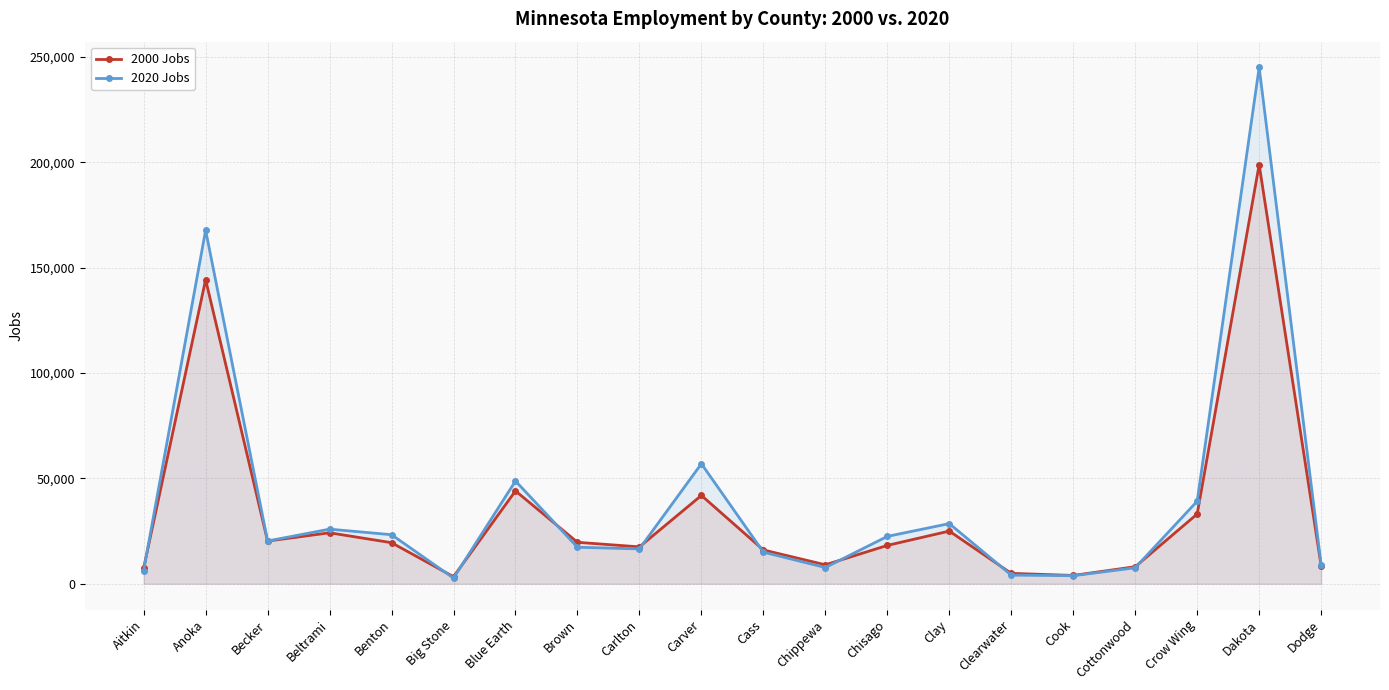

What is the label of the 16th point from the right?

Benton